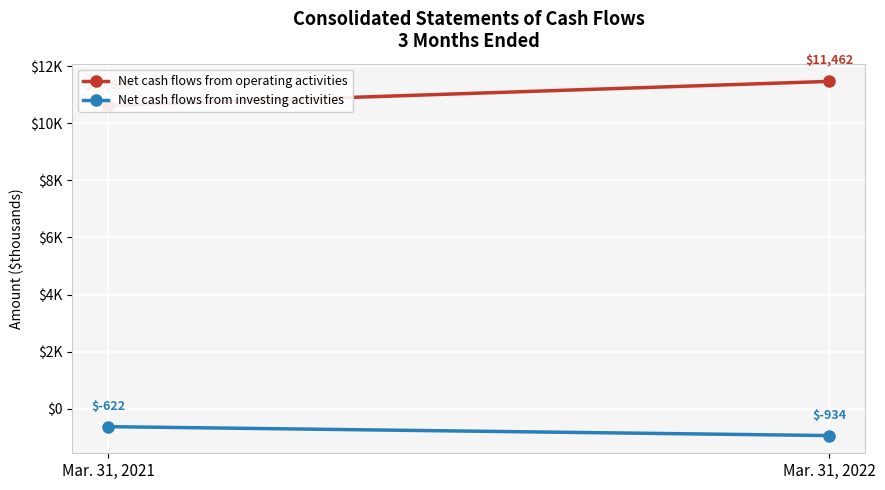

What is the maximum value shown in the chart?

11462